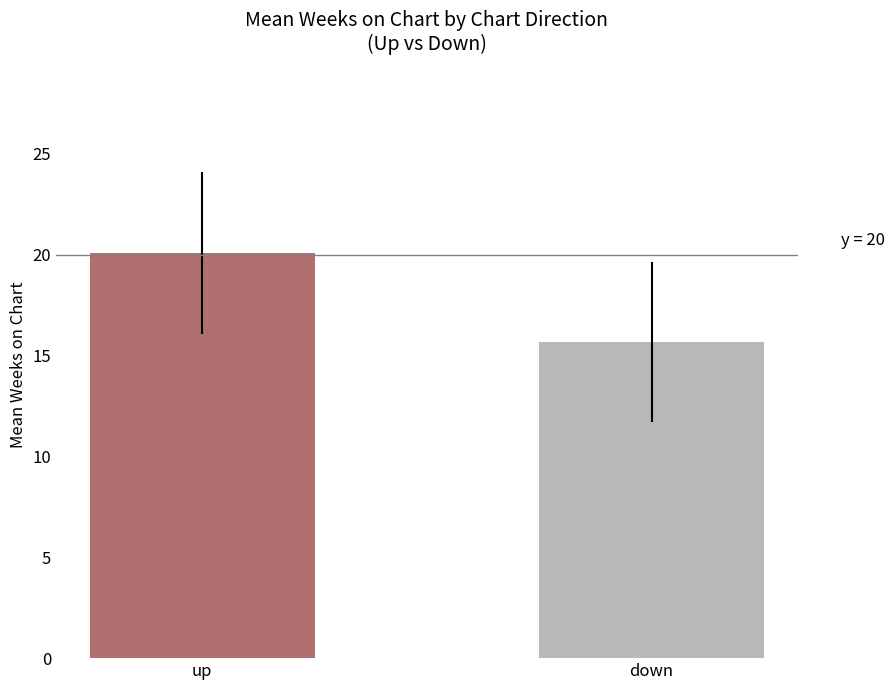

At which label is the value closest to 17?

down